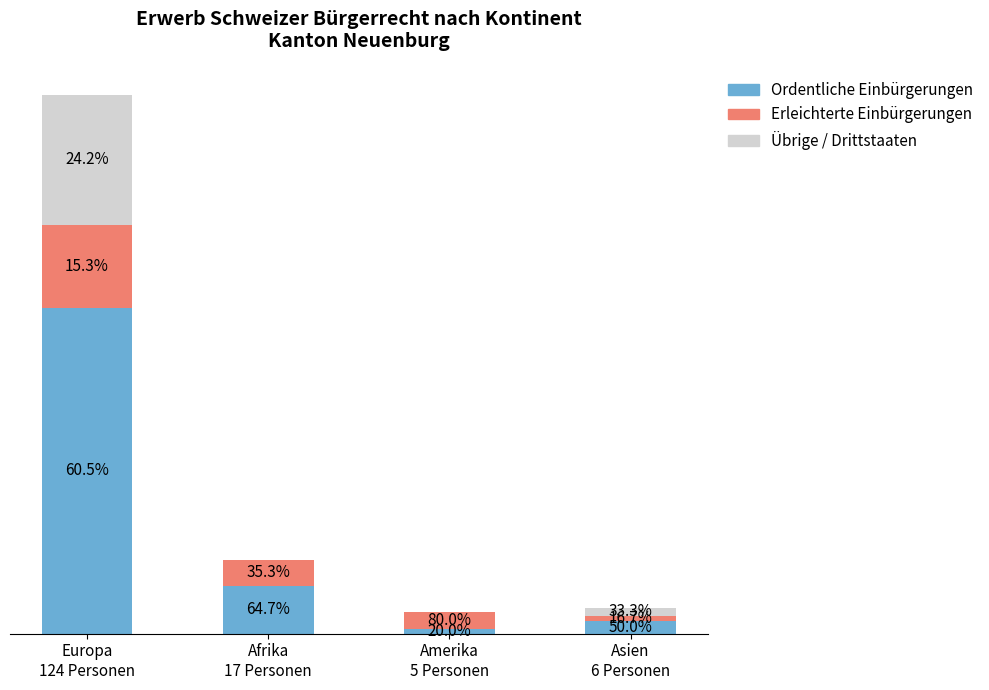

Does the chart contain stacked bars?

Yes